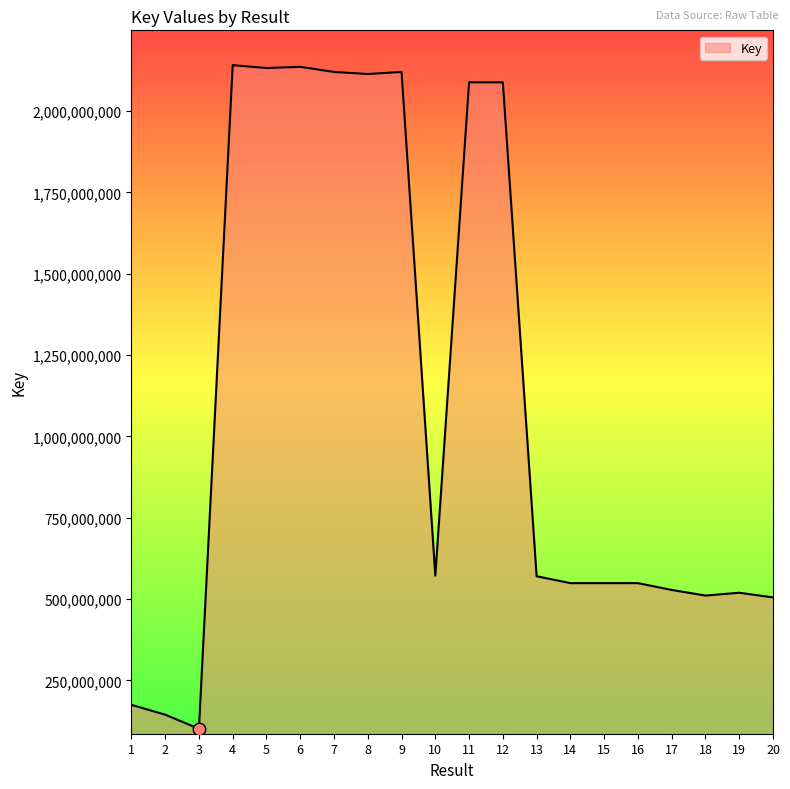

Which has a higher value, 16 or 7?

7